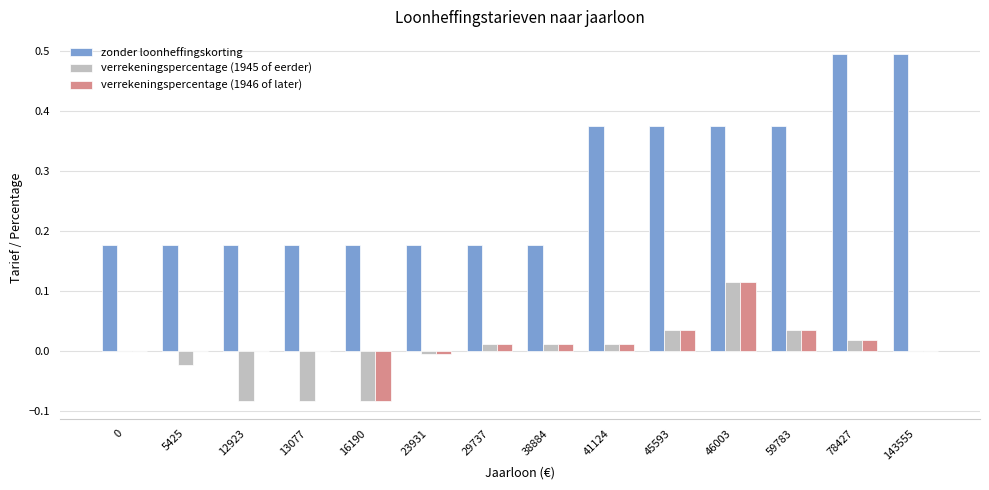

True or false: zonder loonheffingskorting has a value of 0.0 at 23931.

False